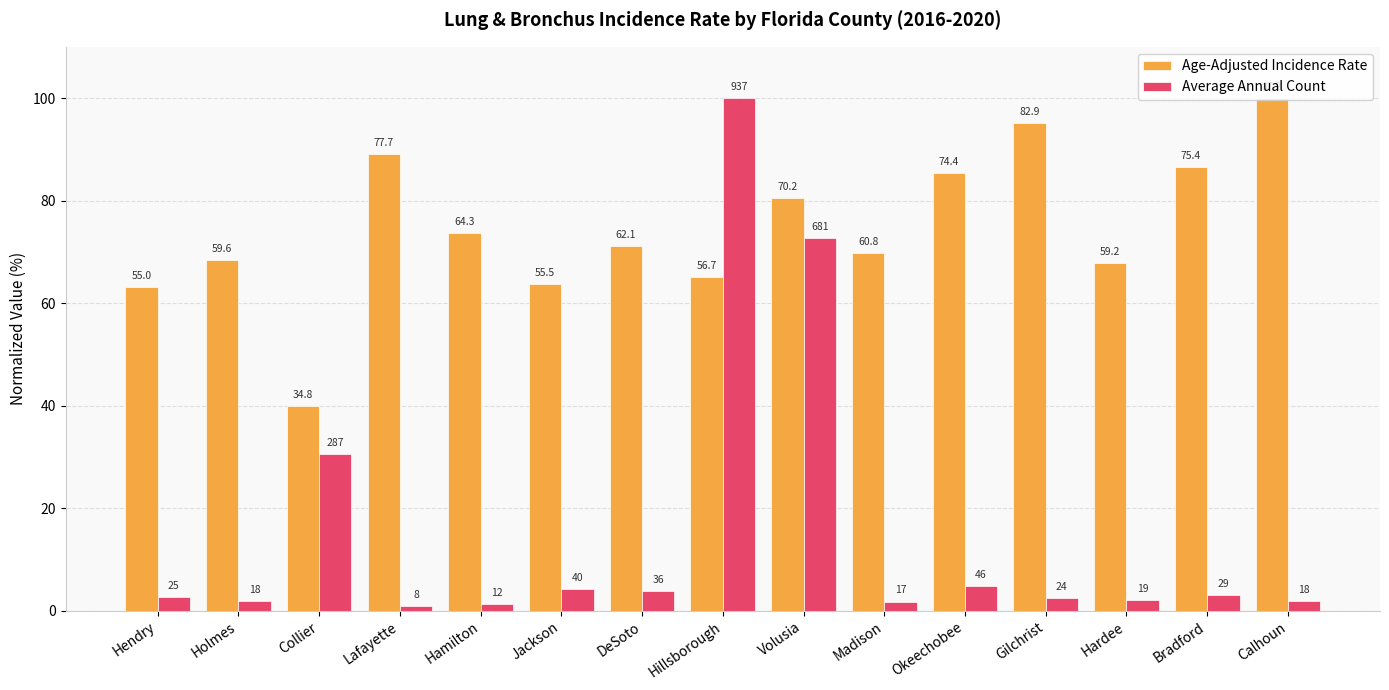

What is the total value across all series at Hamilton?

75.0